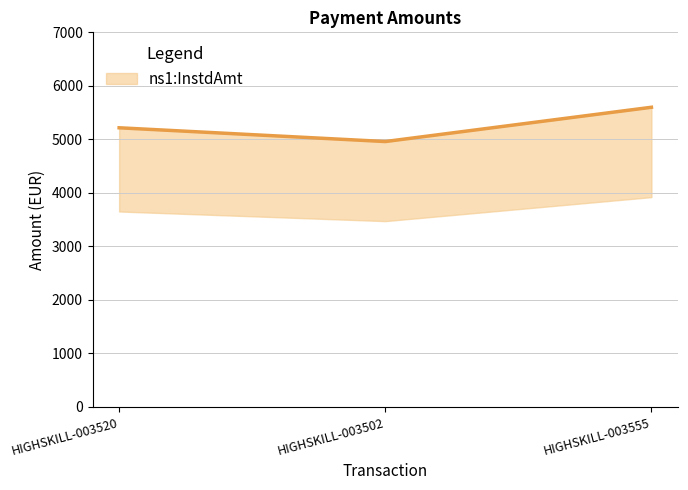

How many data points does each series have?

3